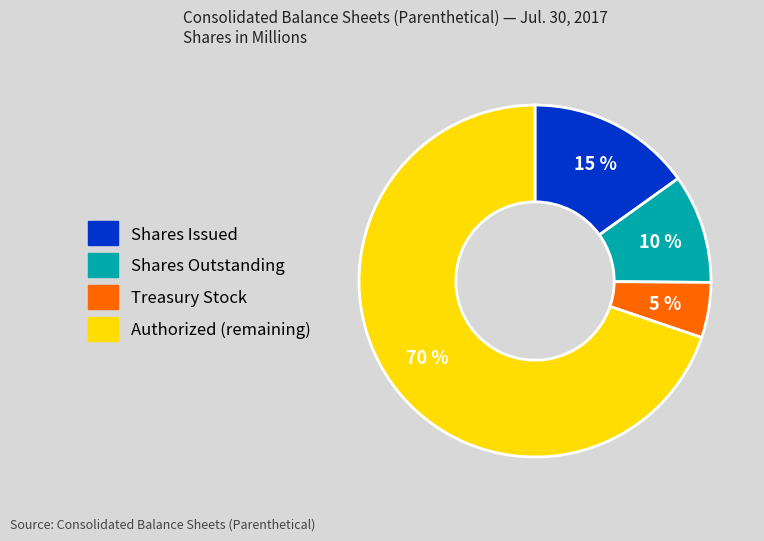

Is there a majority slice in this chart?

Yes